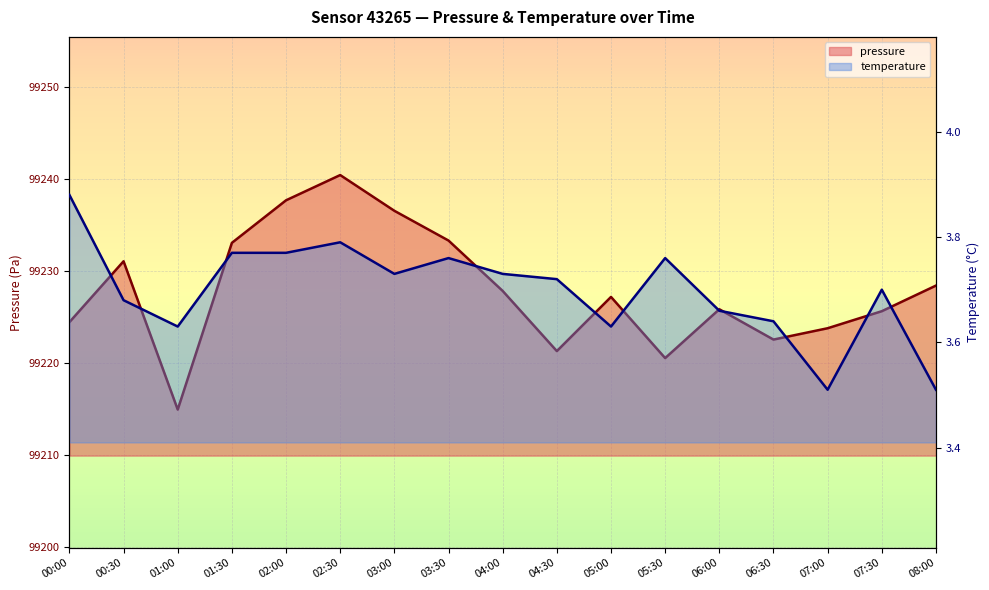

What is the difference between the pressure values at 05:00 and 02:30?

13.2